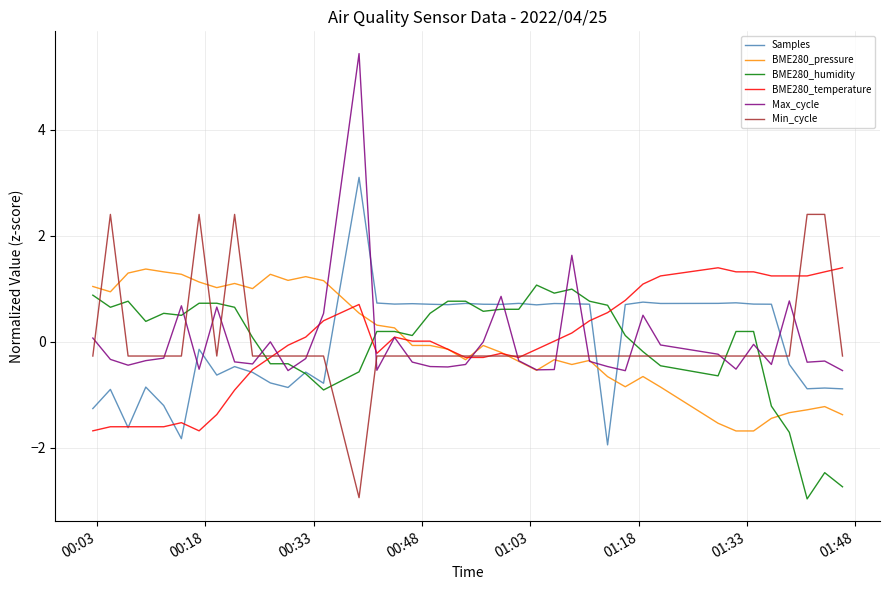

True or false: Samples and BME280_pressure intersect in this chart.

True